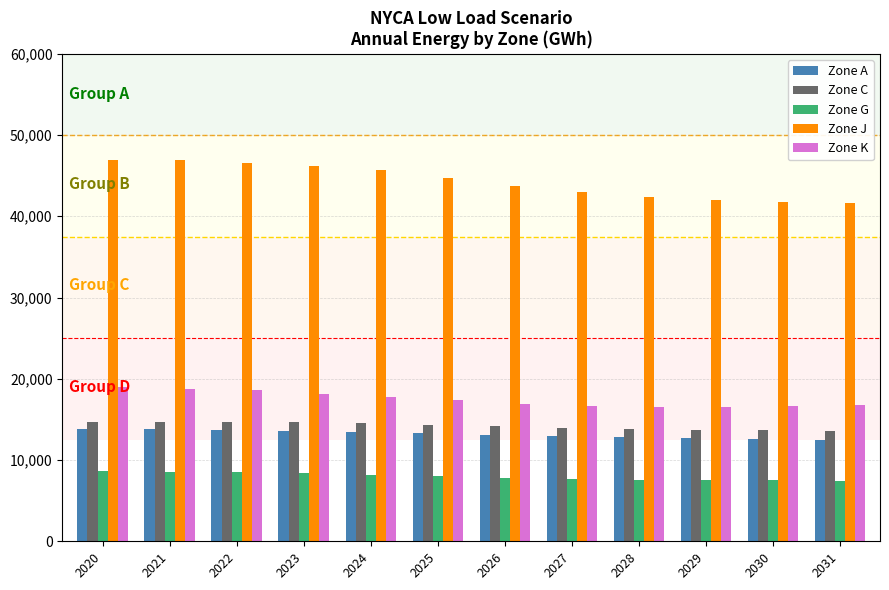

What are all the series names shown in the legend?

Zone A, Zone C, Zone G, Zone J, Zone K